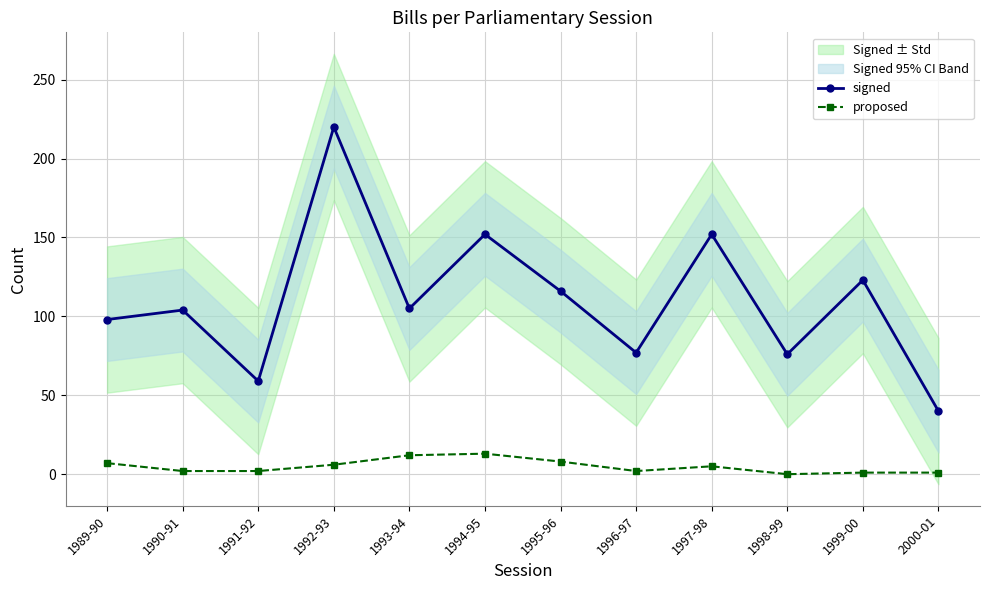

How many positive values does the proposed series have?

11